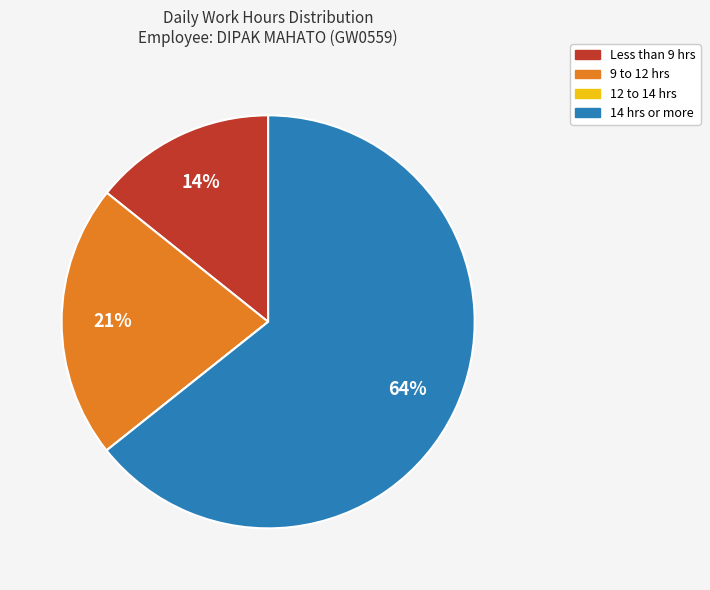

To the nearest percent, what is the average slice percentage?

25%